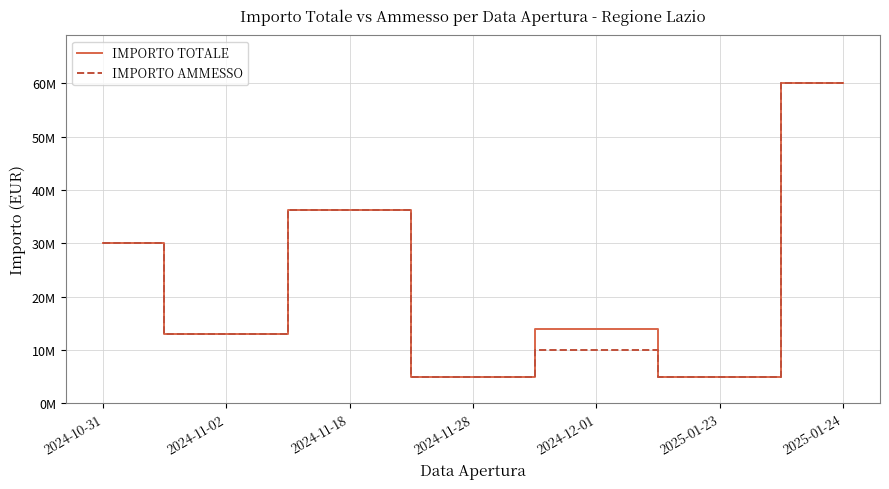

True or false: IMPORTO TOTALE and IMPORTO AMMESSO intersect in this chart.

False